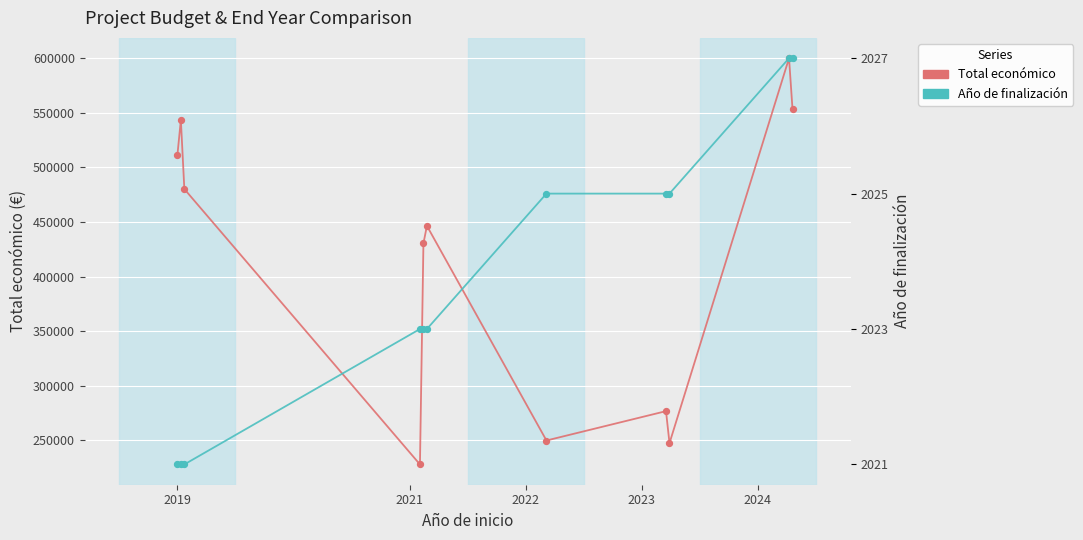

What is the total value across all series at 2021?

771423.0